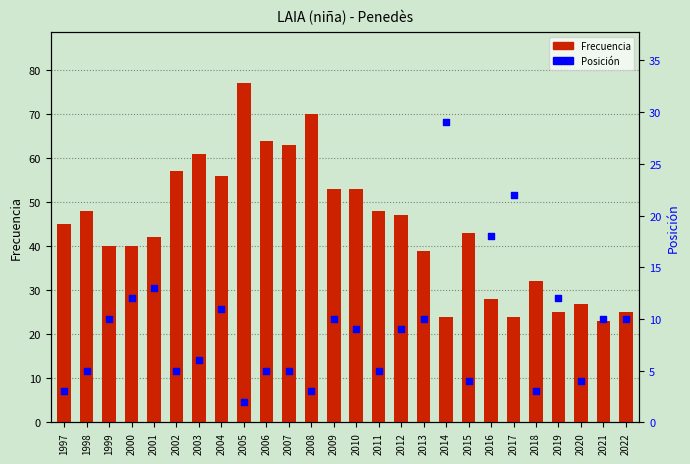

Is the value of Frecuencia at 2005 greater than the value of Posición at 2017?

Yes